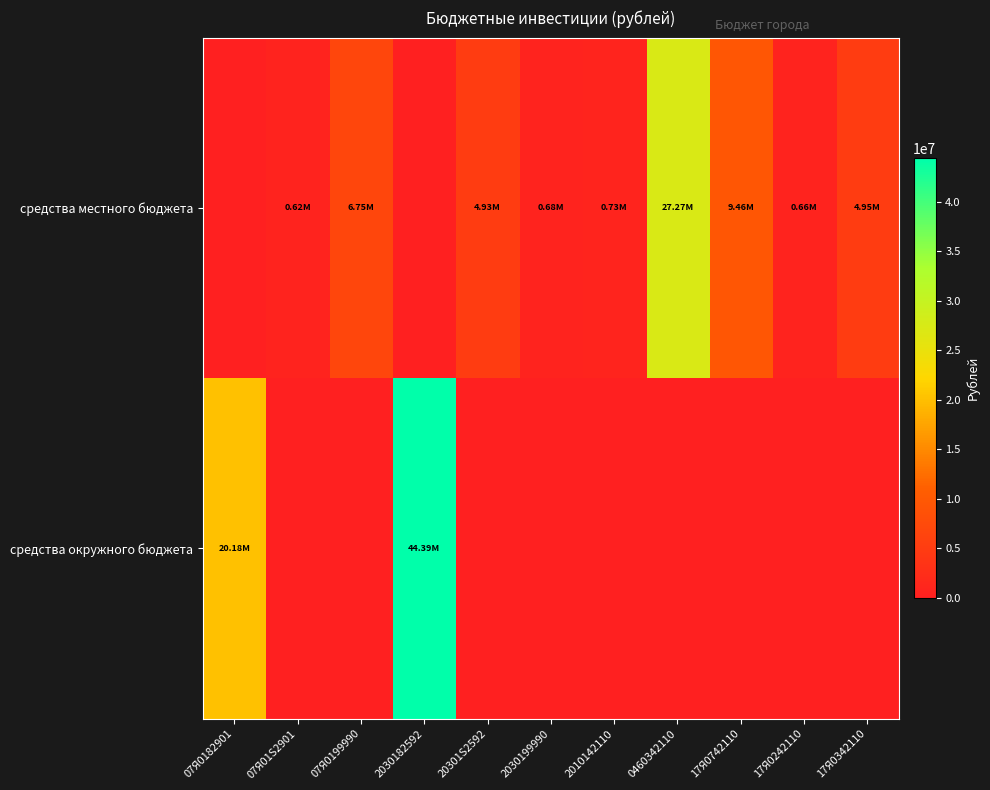

List the series in order of their overall mean, highest first.

средства окружного бюджета, средства местного бюджета